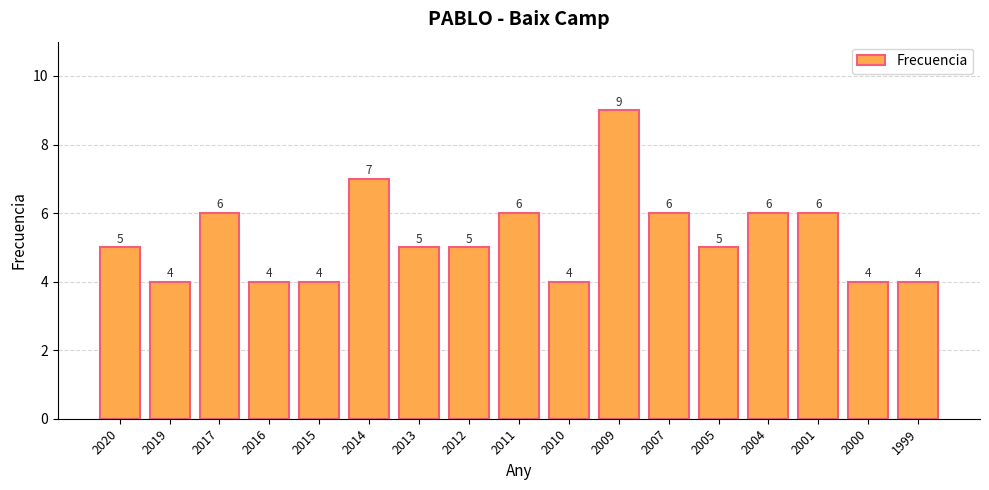

What is the greatest value displayed?

9